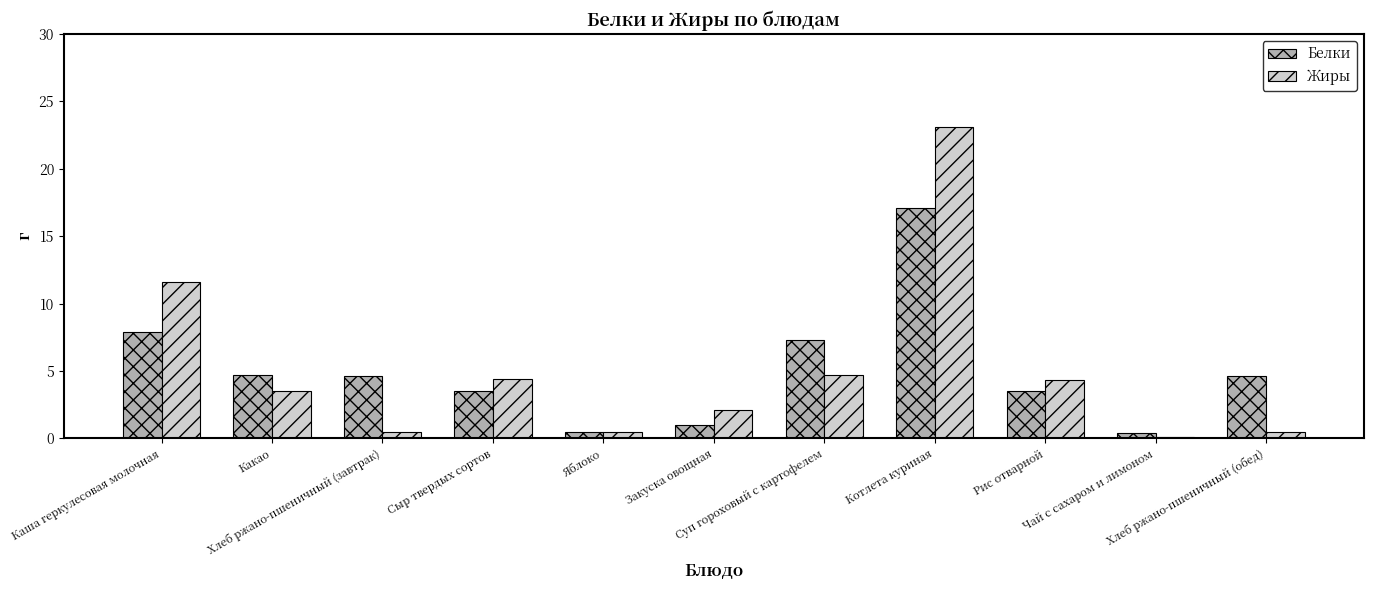

What is the value of the Белки bar at the 1st from the left?

7.9